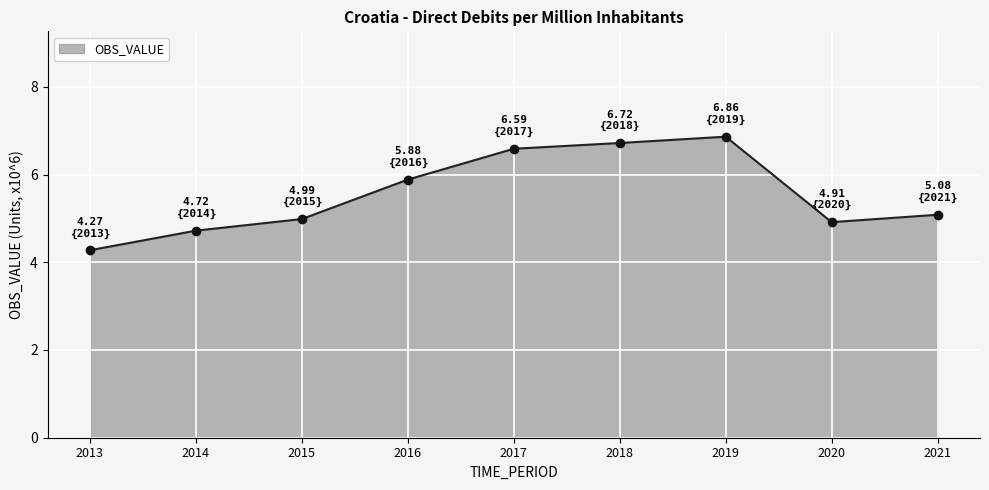

Reading left to right, transcribe all the data shown in this chart.

4.3	4.7	5.0	5.9	6.6	6.7	6.9	4.9	5.1